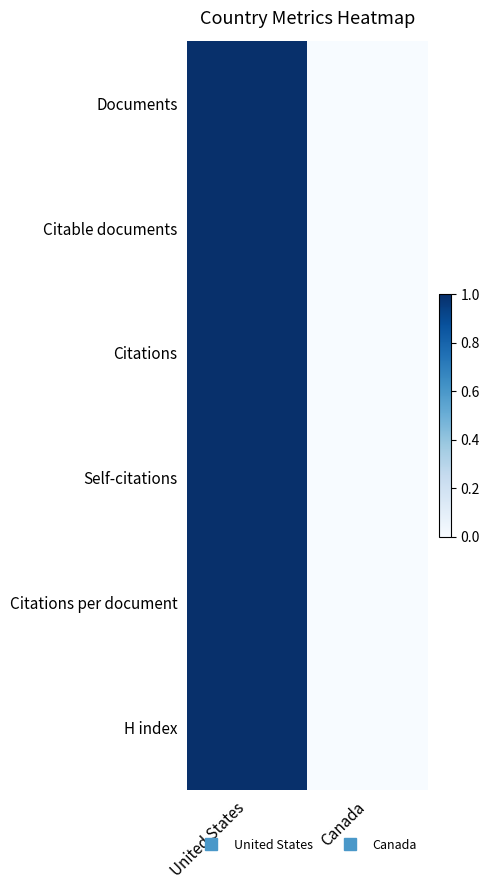

At United States, list the series in order from smallest to largest.

Documents, Citable documents, Citations, Self-citations, Citations per document, H index